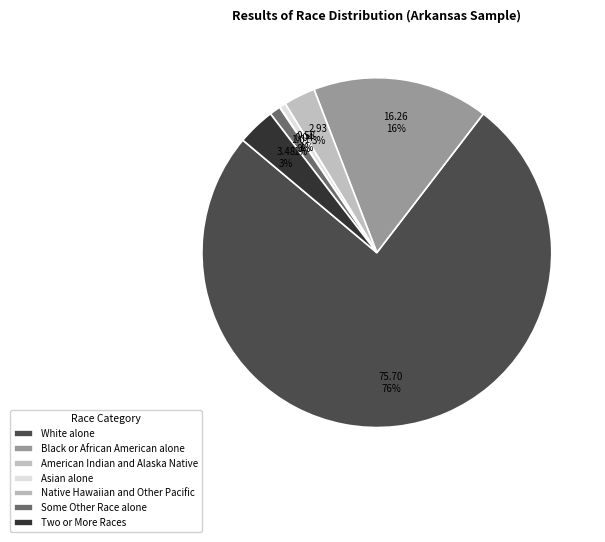

Does any single category account for the majority?

Yes